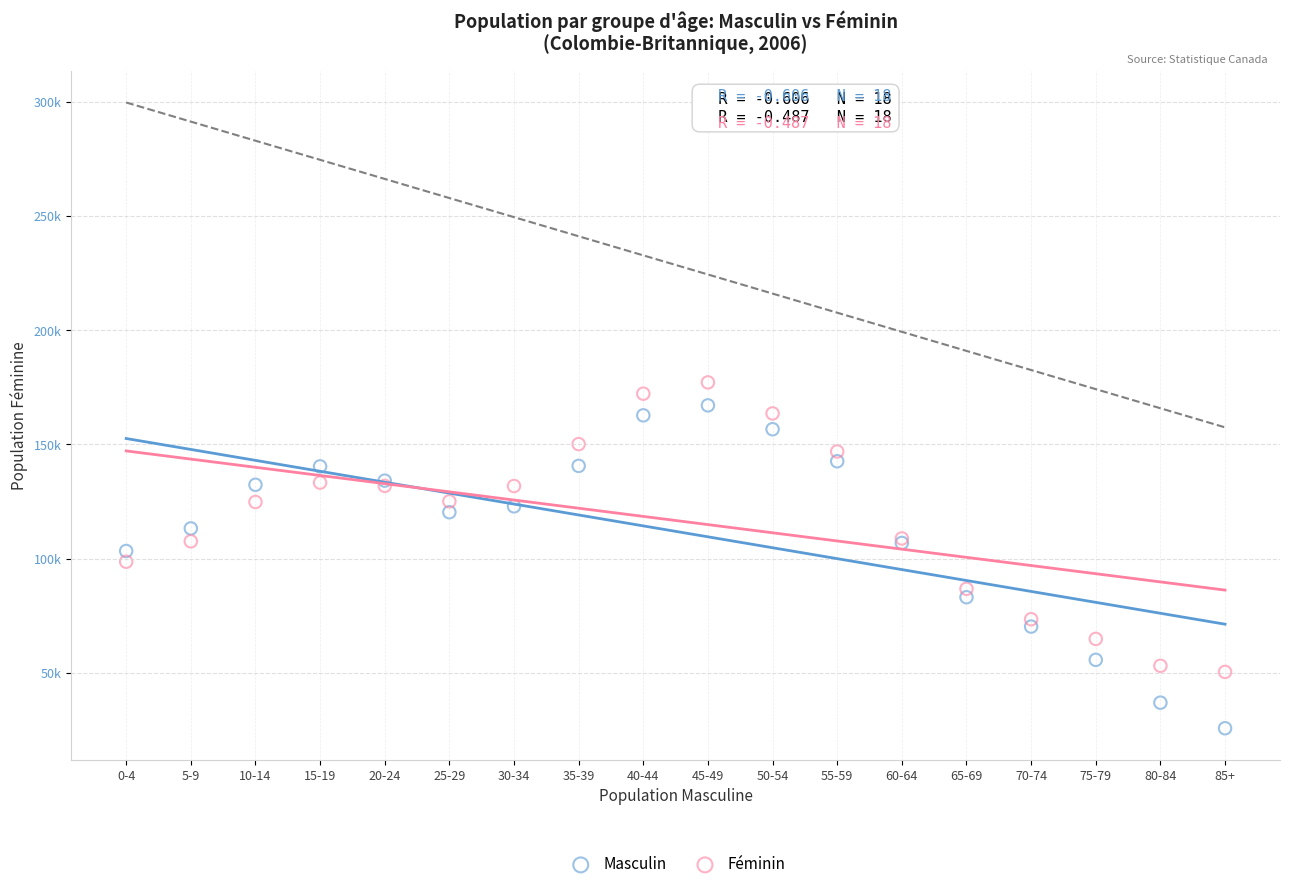

Which series contains the highest Y value?

Féminin